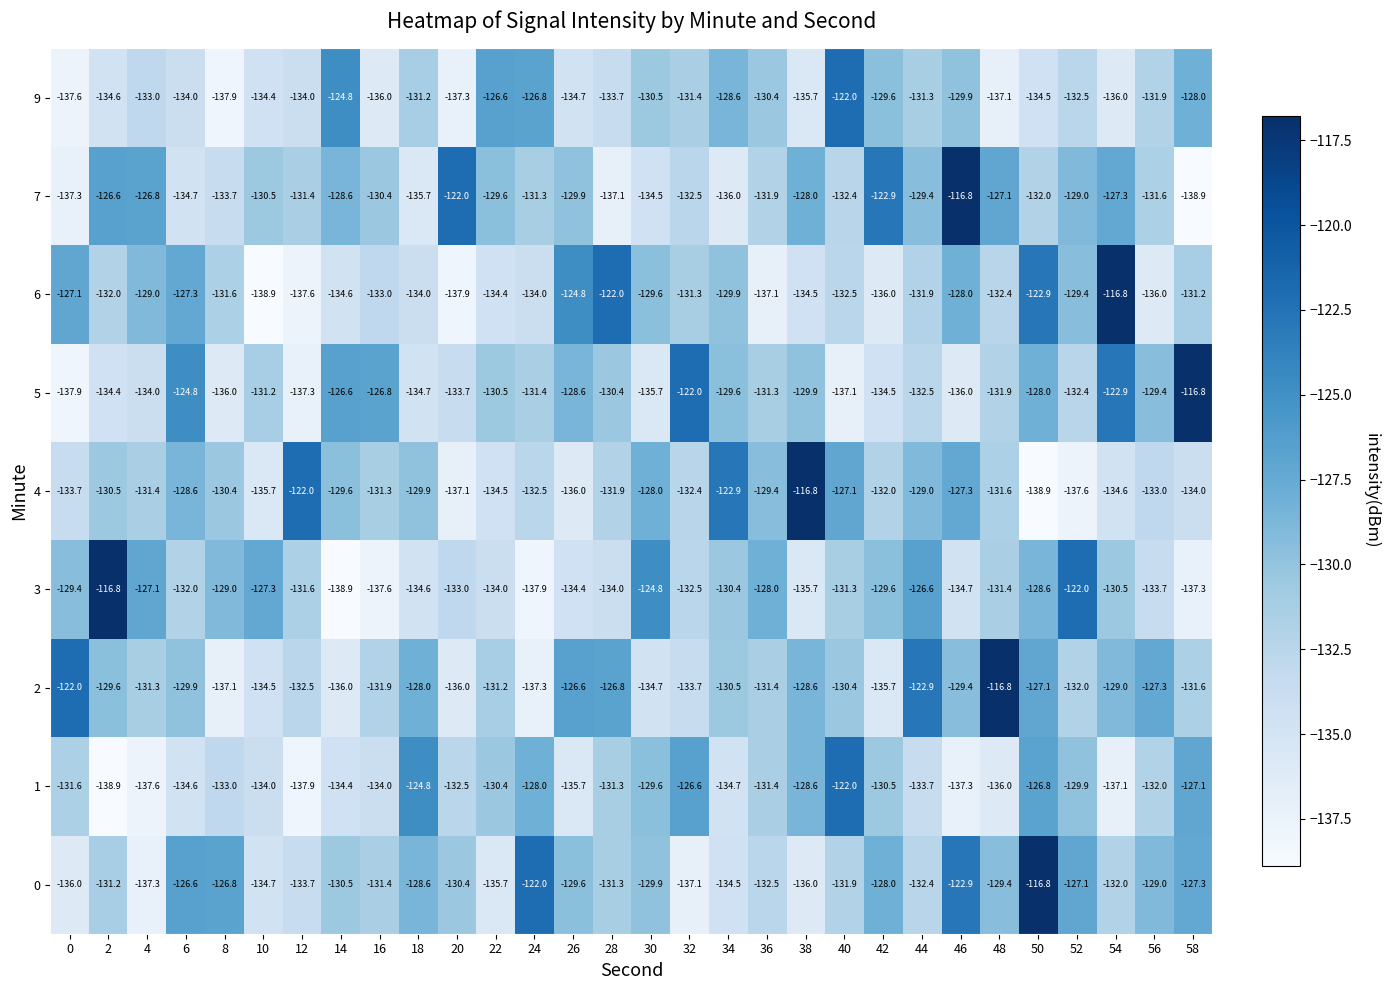

At 22, list the series in order from largest to smallest.

9, 7, 1, 5, 2, 3, 6, 4, 0